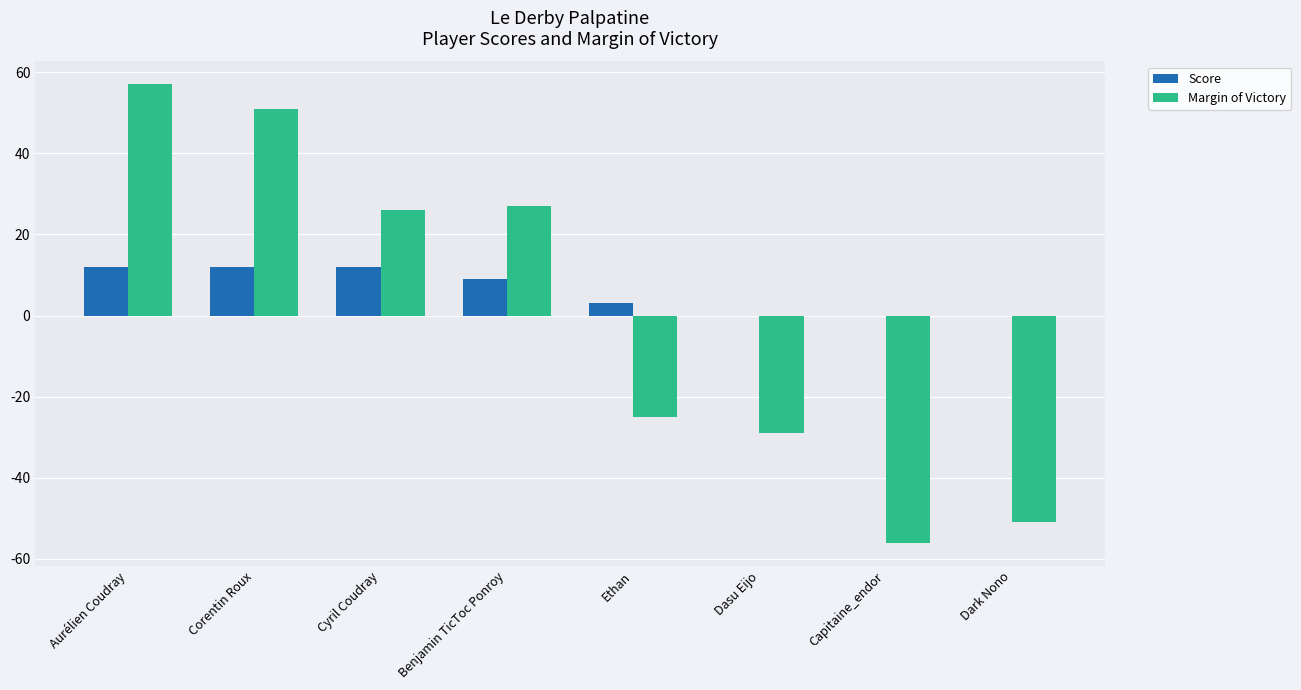

At which label does Score first exceed 9?

Aurélien Coudray